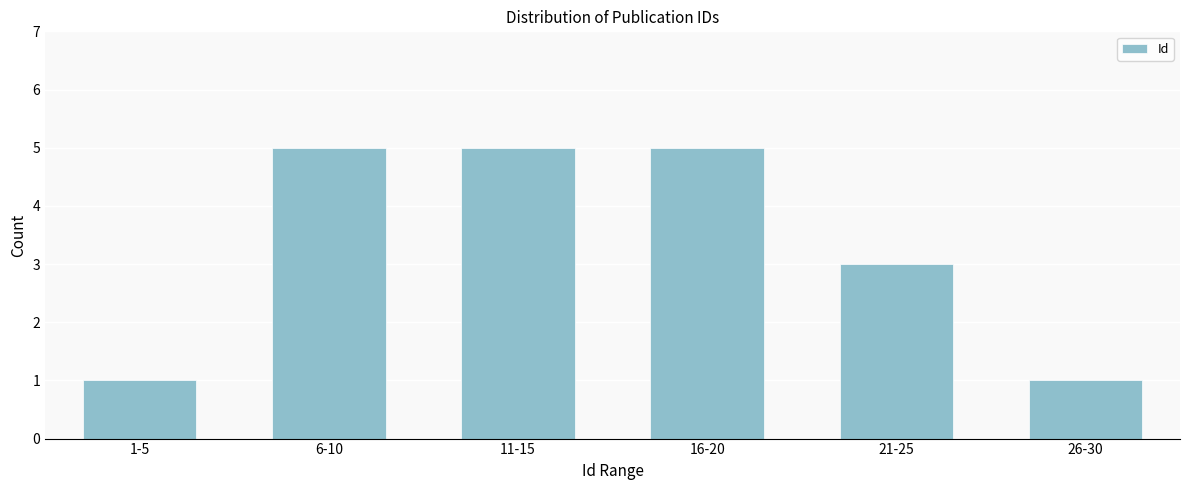

Reading right to left, transcribe all the data shown in this chart.

26-30=1	21-25=3	16-20=5	11-15=5	6-10=5	1-5=1